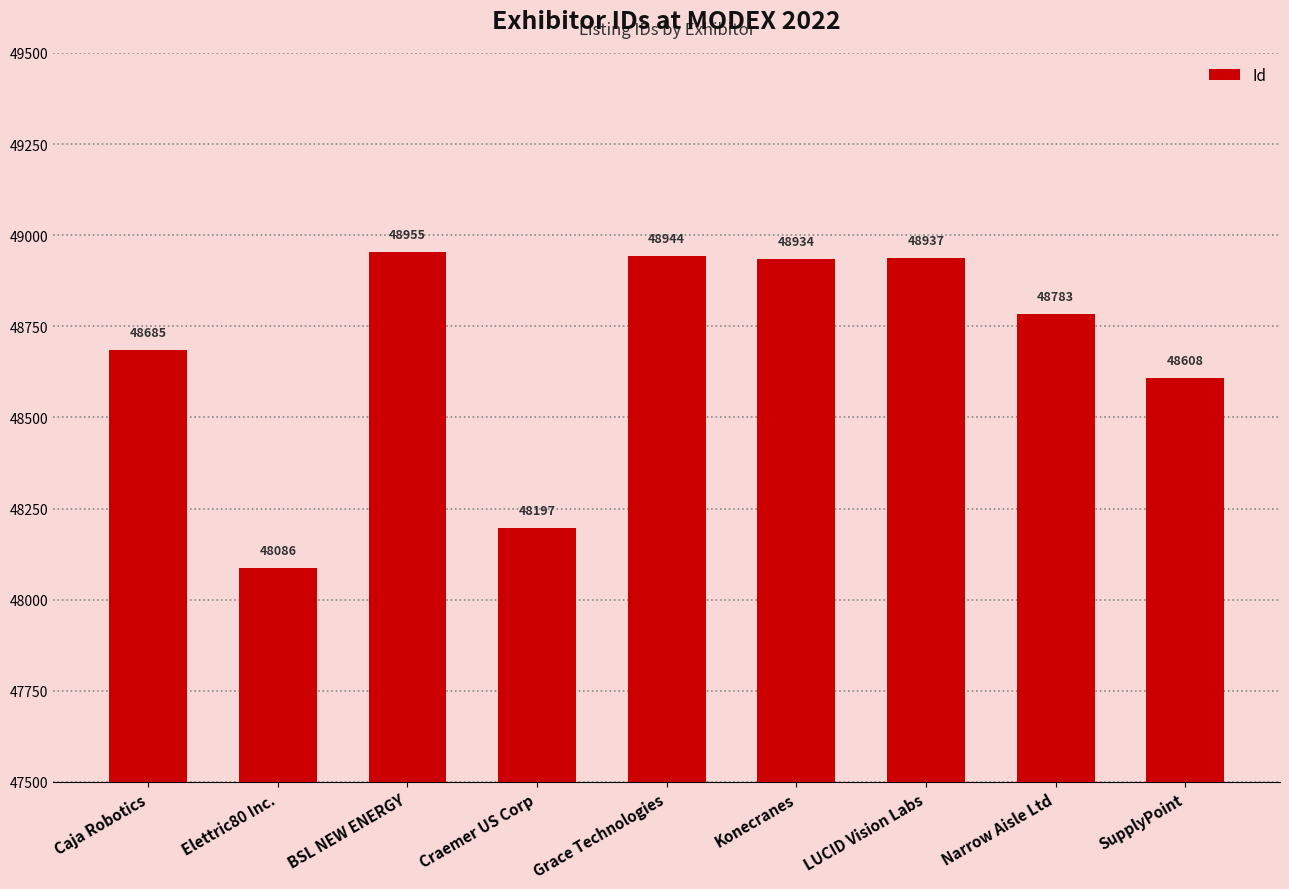

The value at Narrow Aisle Ltd is 48783. True or false?

True